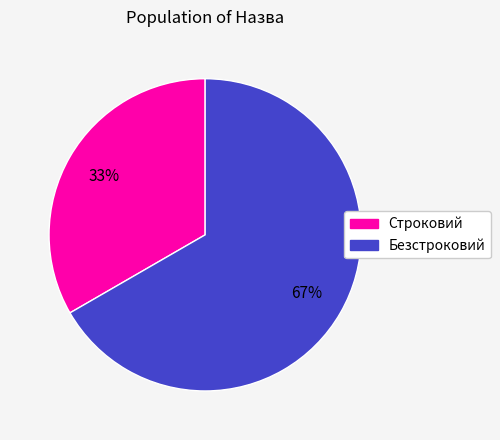

Is the sum of Строковий and Безстроковий greater than half?

Yes